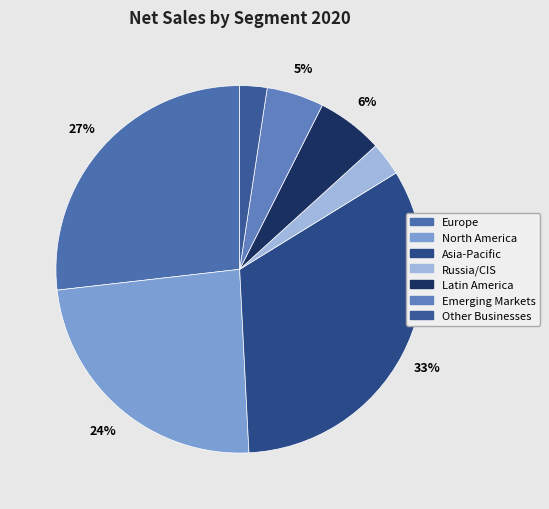

True or false: Russia/CIS accounts for 3% of the total.

True